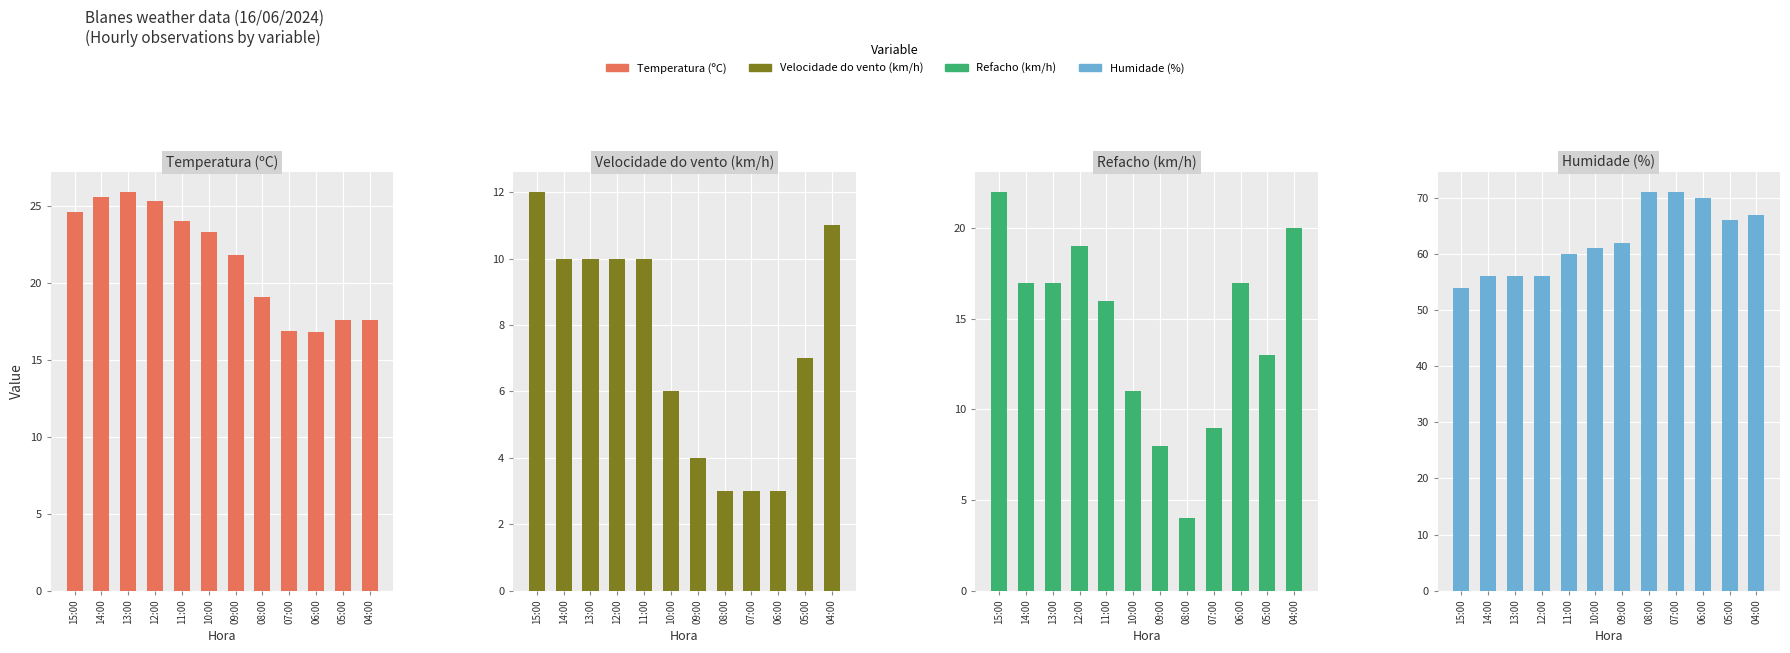

How many bars are there in each group?

4